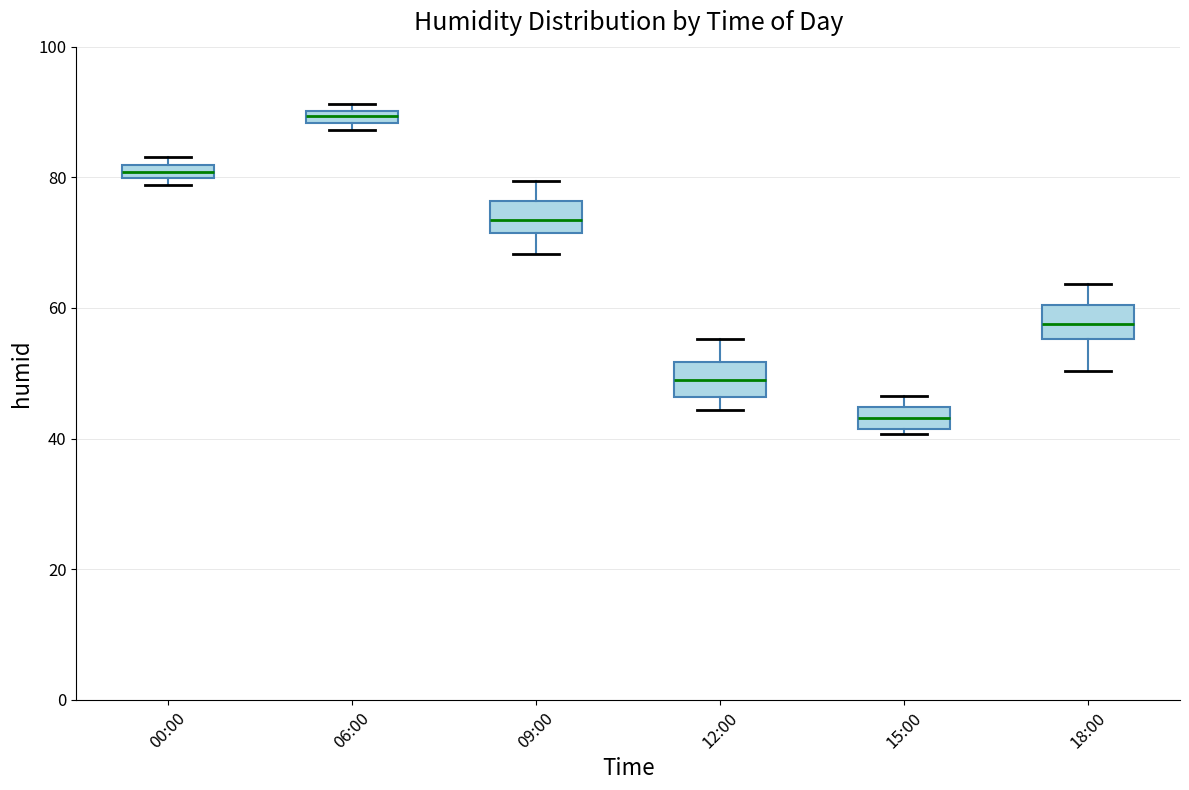

Which box's median line is the lowest?

15:00